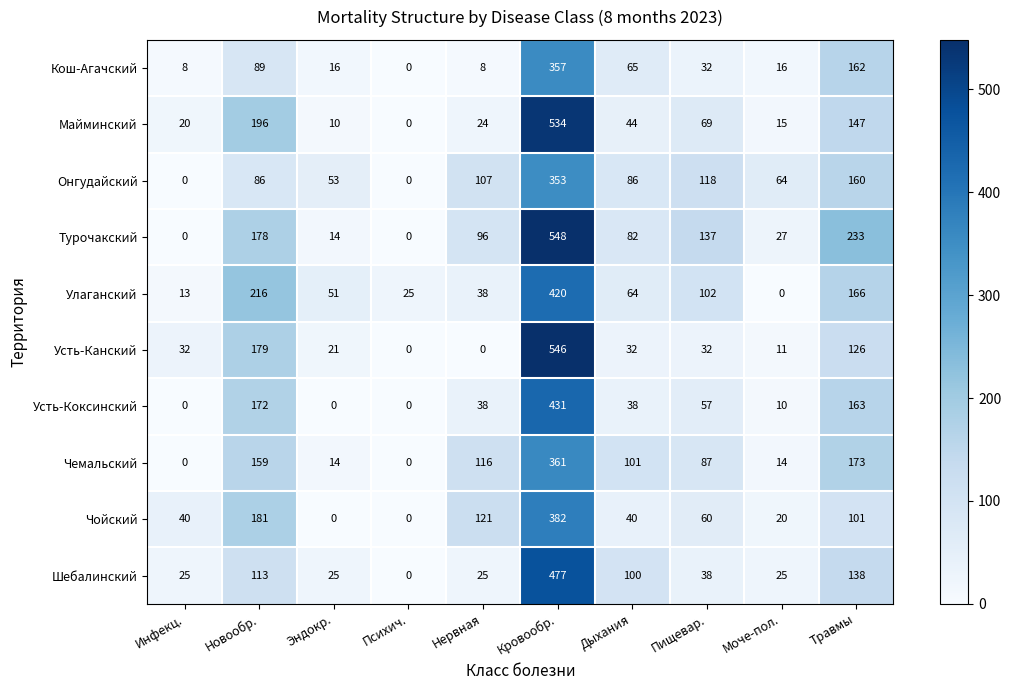

What is the greatest value displayed?

548